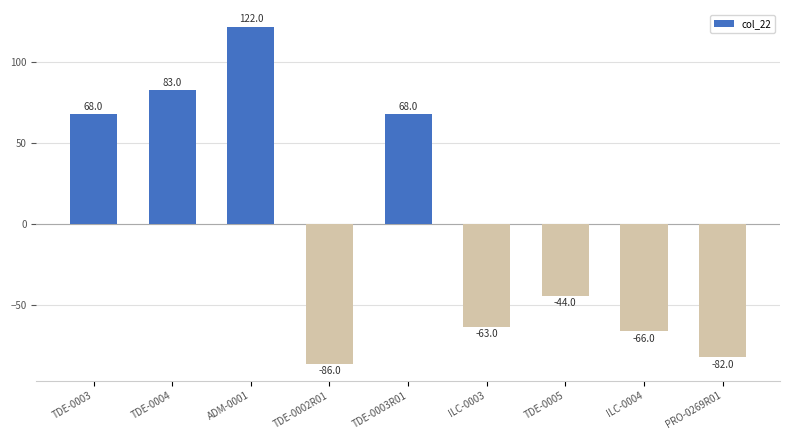

What is the difference between the maximum and minimum values?

208